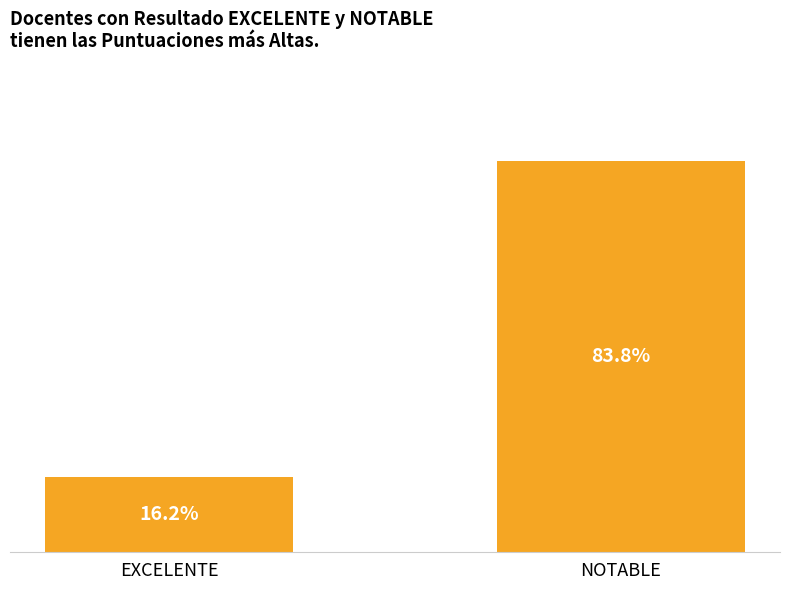

Are the bars horizontal?

No